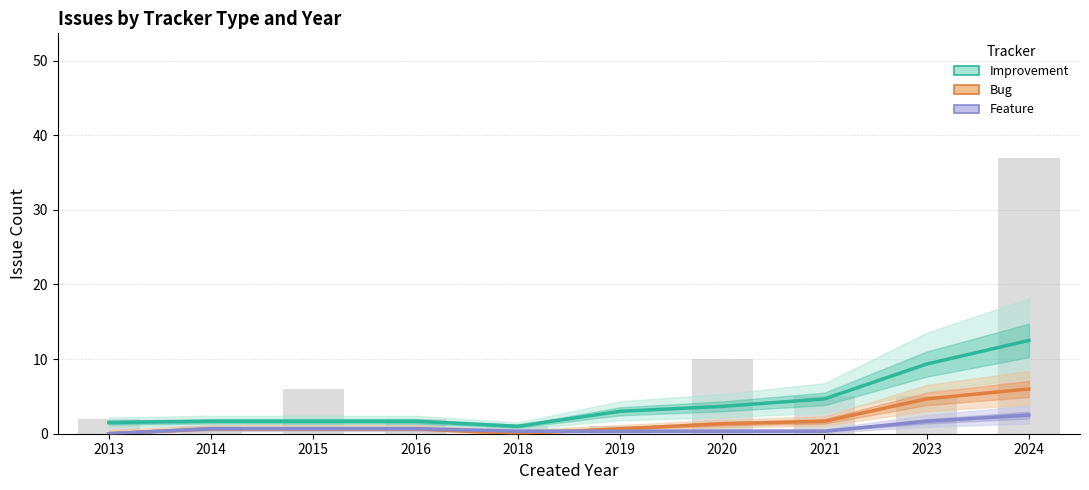

Which has a higher value, 2019 or 2015?

2019